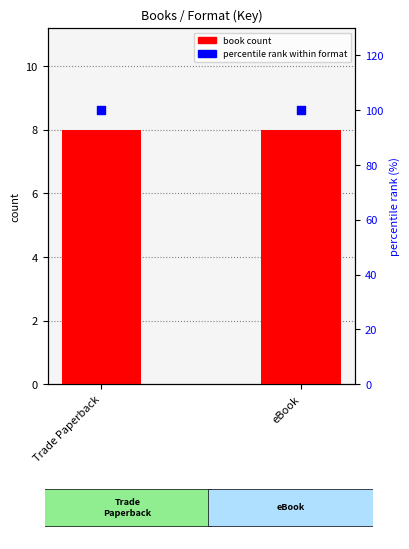

Which series reaches the minimum Y coordinate?

Trade Paperback